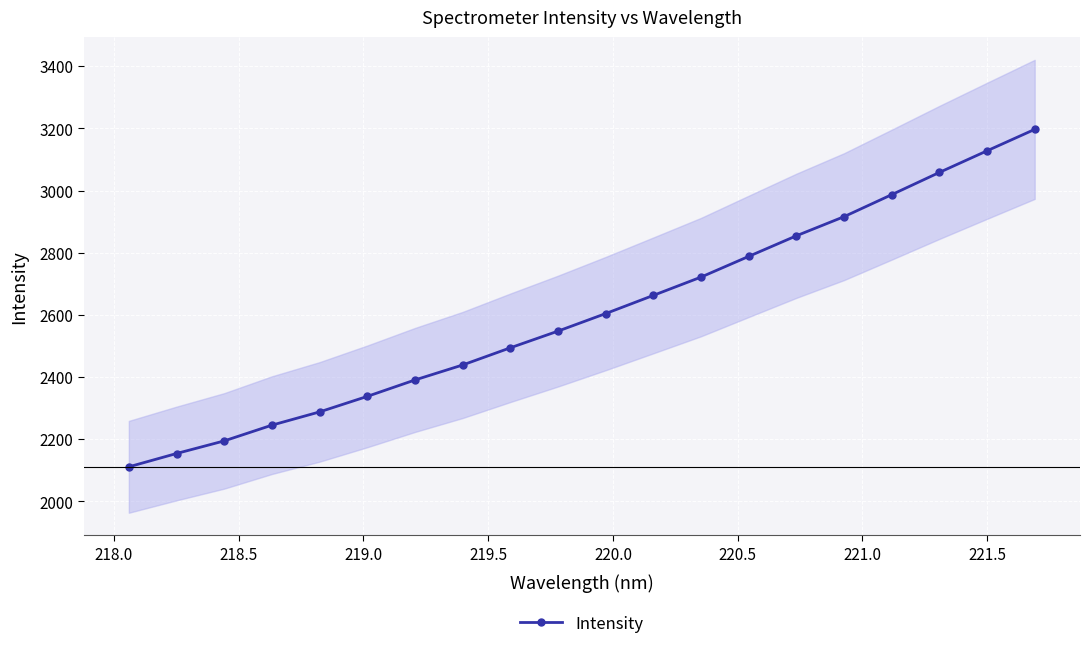

Reading left to right, list all the values displayed in this chart.

2111.2	2154.0	2194.6	2245.3	2287.9	2337.9	2390.7	2439.0	2494.3	2548.0	2604.4	2662.9	2721.8	2788.4	2854.7	2916.2	2987.0	3058.5	3128.1	3197.0